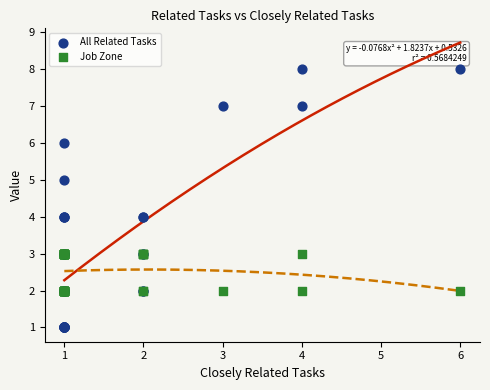

Which series has the largest Y range (max minus min)?

All Related Tasks